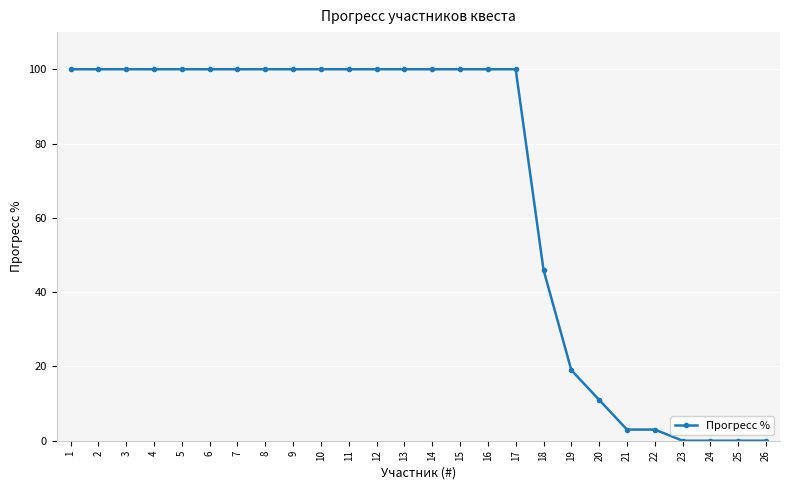

The chart shows a value of 134 at 11. True or false?

False